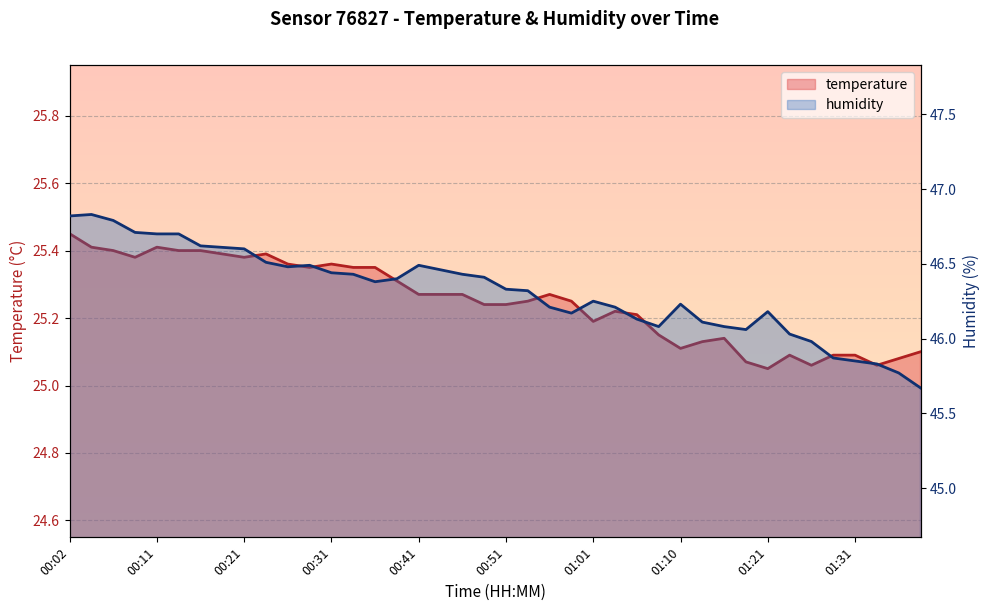

What is the difference between the maximum and minimum values in the humidity series?

1.2